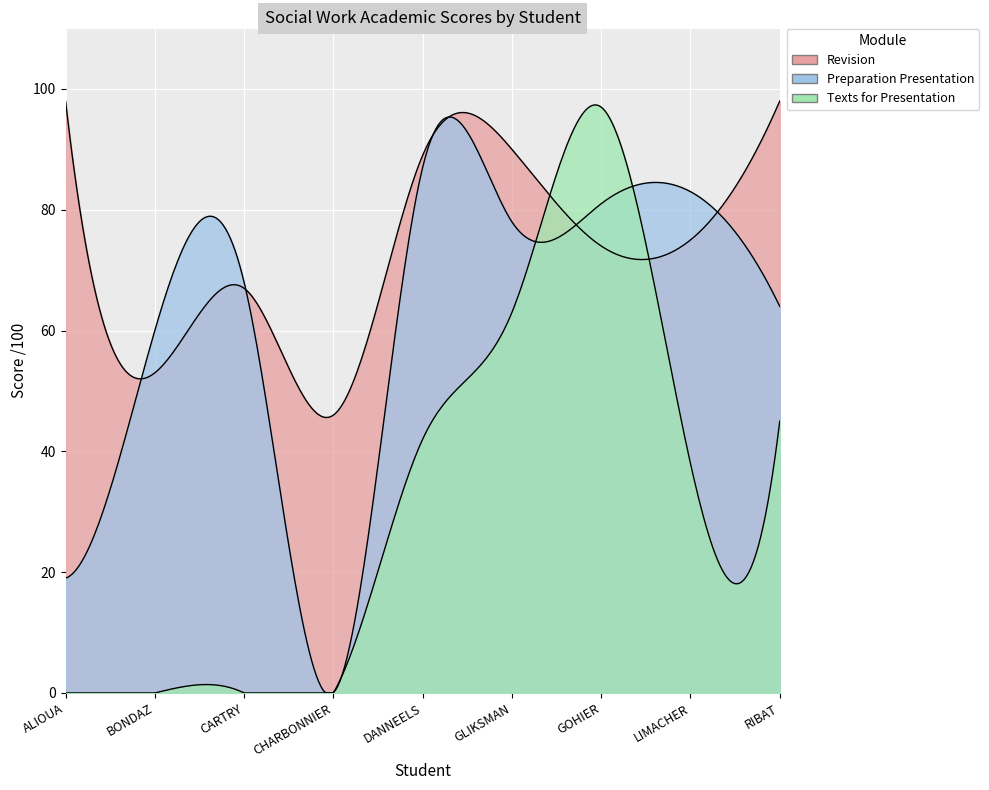

What is the label of the 7th point from the left?

GOHIER